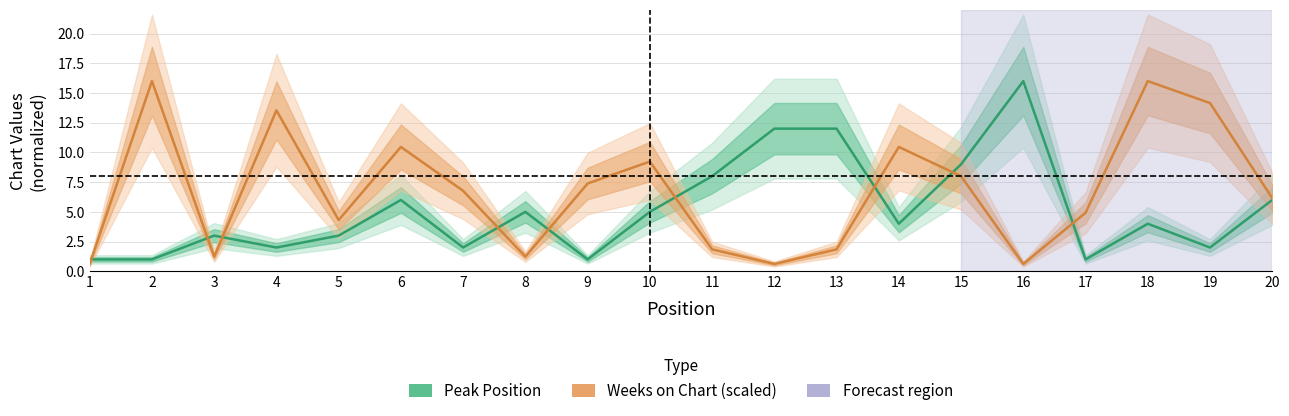

At how many categories does at least one series exceed 5?

15